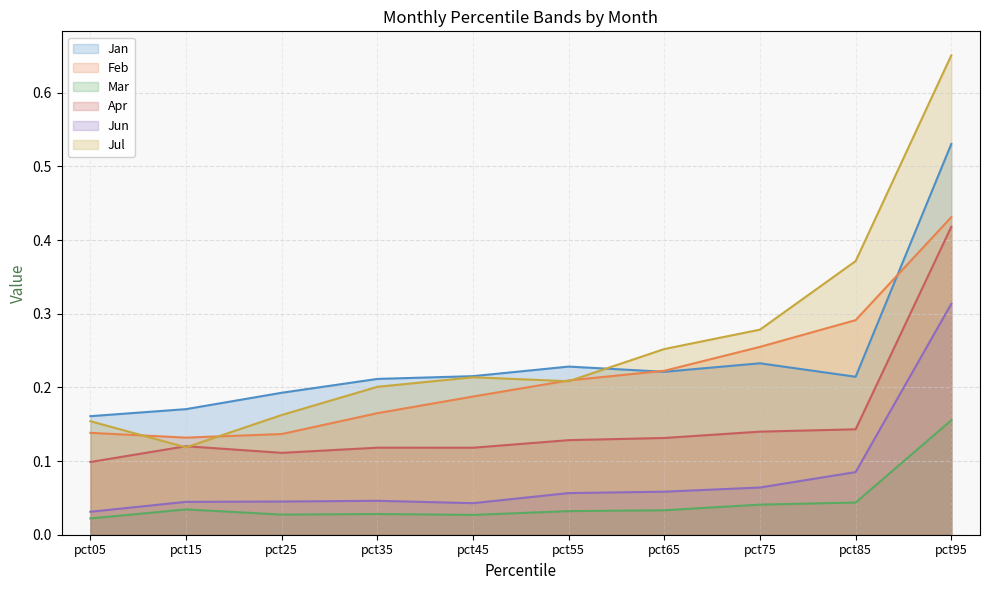

At how many categories does at least one series exceed 0?

10